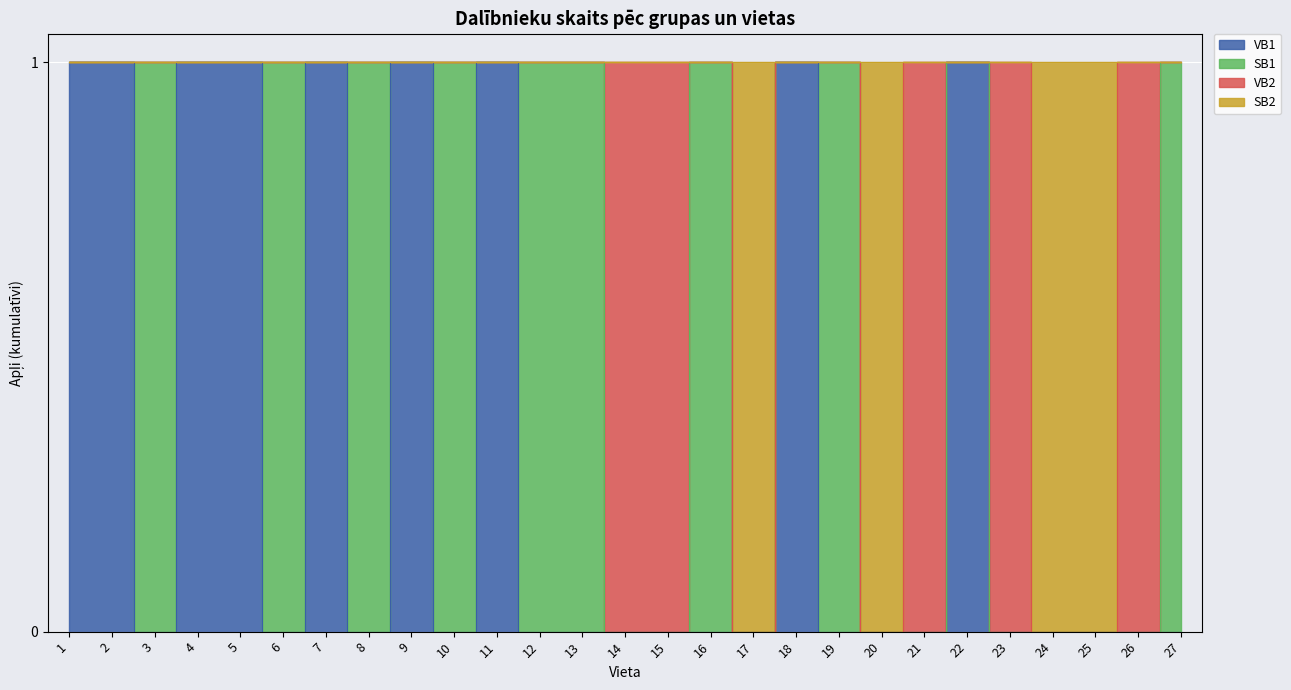

Where is the first local minimum for VB1?

3